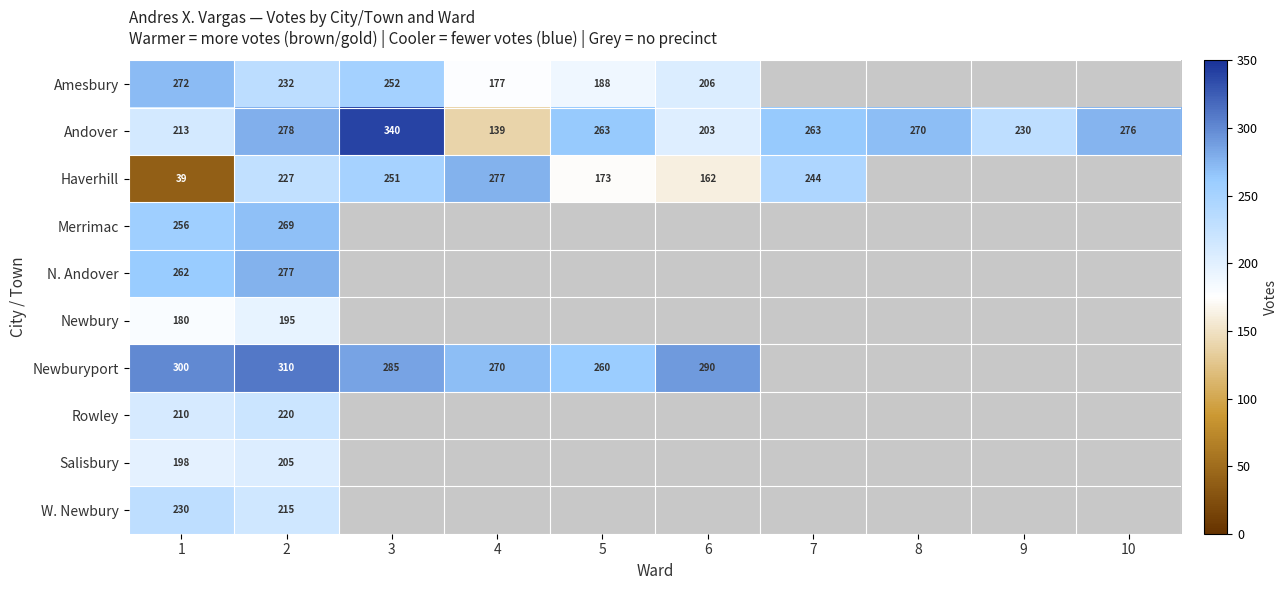

The value of Newburyport at 3 is 489. True or false?

False